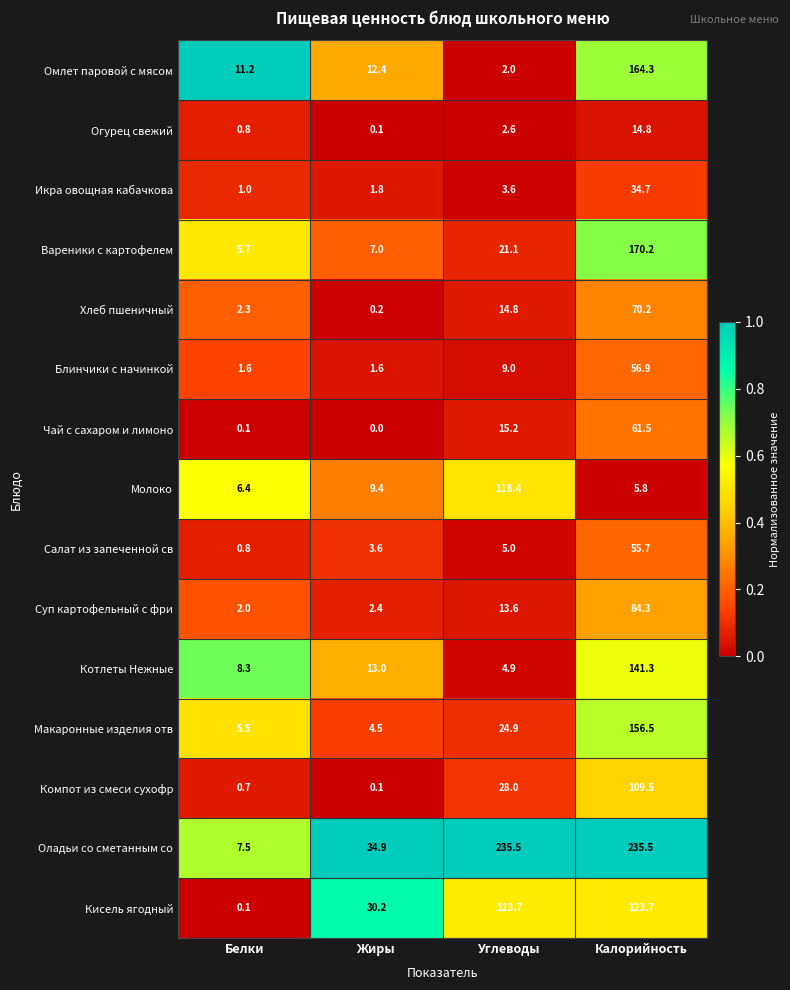

What is the spread (max minus min) of values at Белки?

11.1